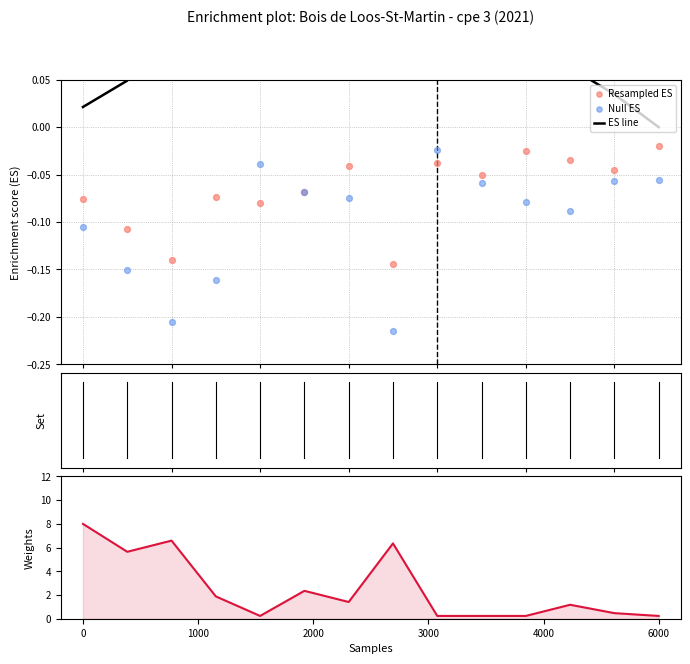

Is the value of ES line at 9 greater than the value of Weights at 4000?

No